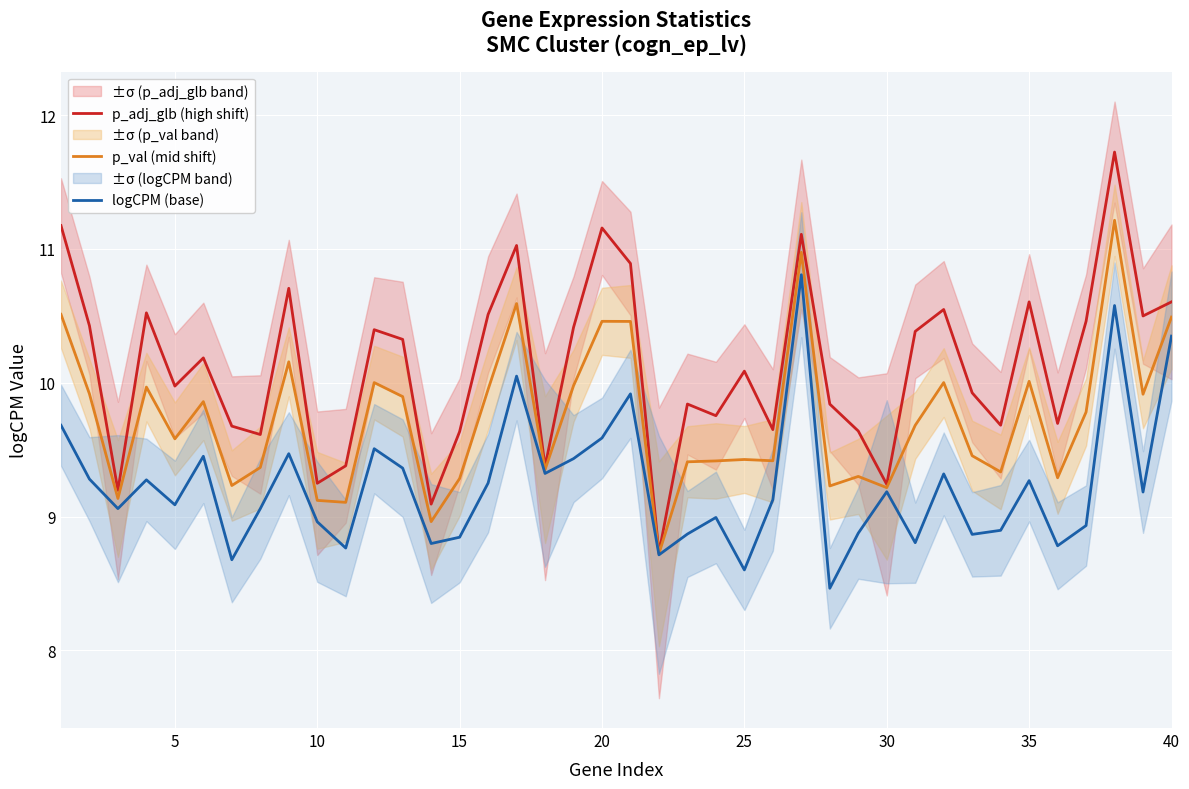

The p_val (mid shift) series shows 14.8 at 15. True or false?

False